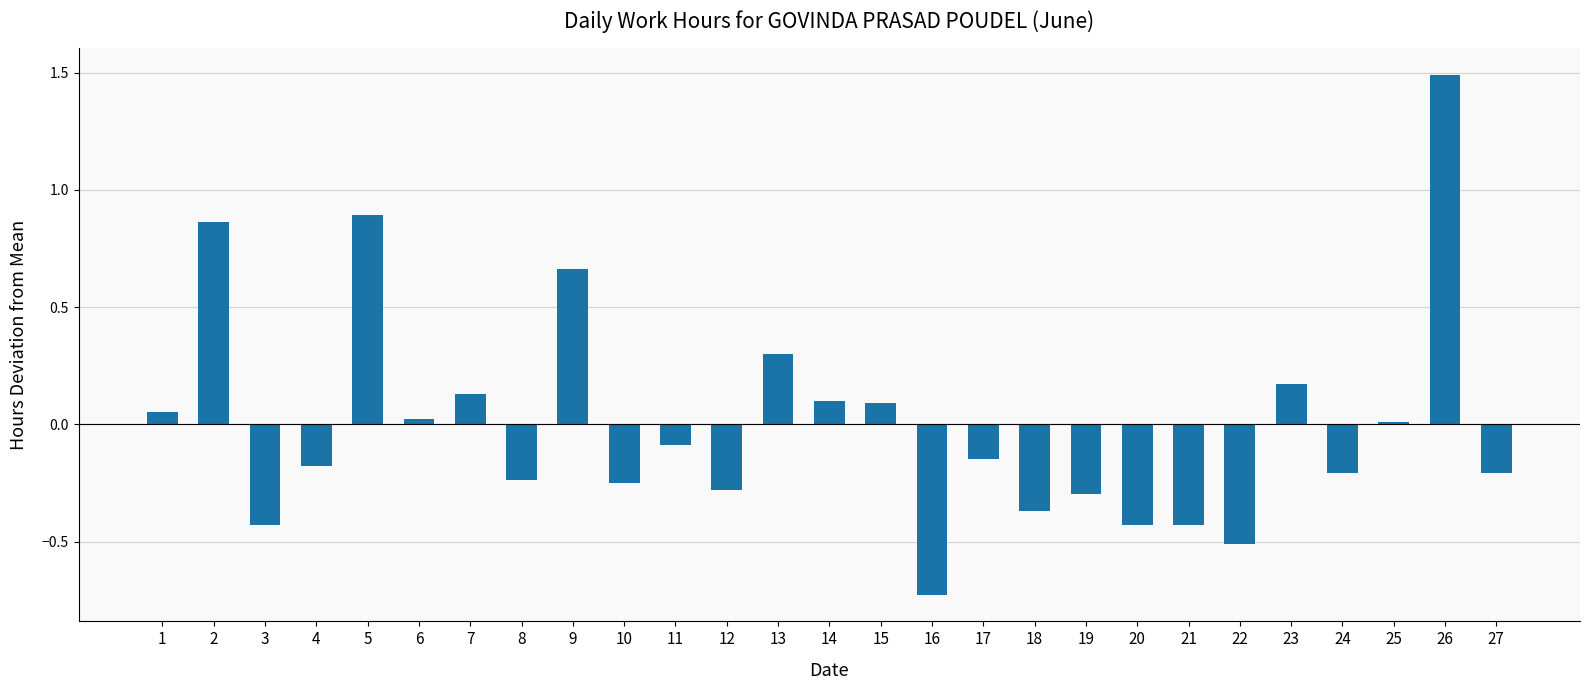

Is it true that the value at 16 is -0.2?

False